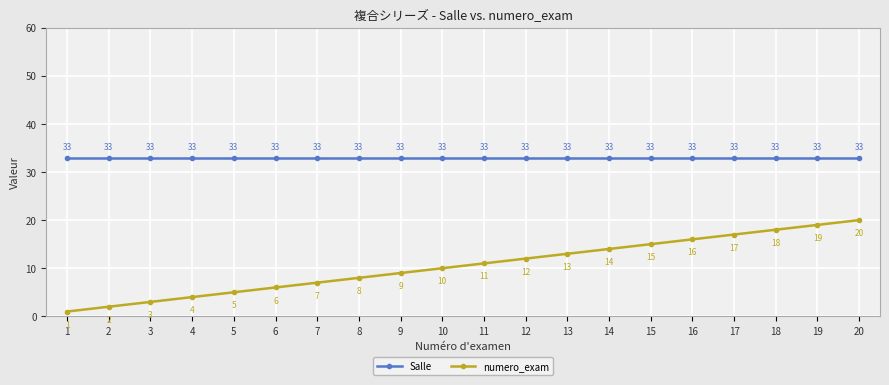

The numero_exam series shows 4 at 4. True or false?

True